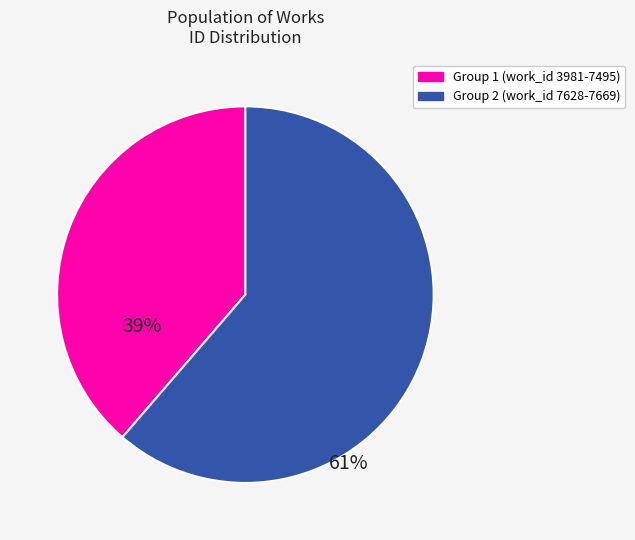

Is there any slice that represents more than half of the pie?

Yes